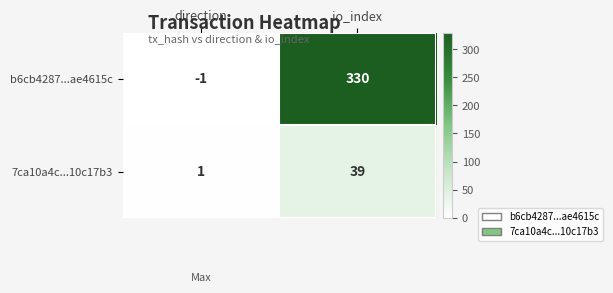

Read the b6cb4287...ae4615c value at io_index.

330